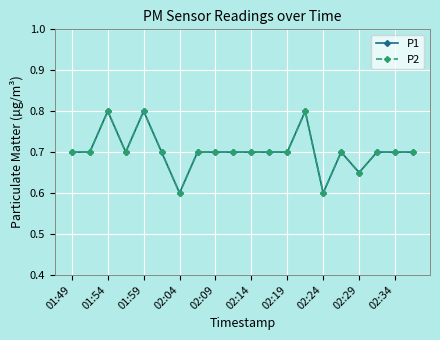

What is the value of the P2 point at the 13th from the left?

0.7